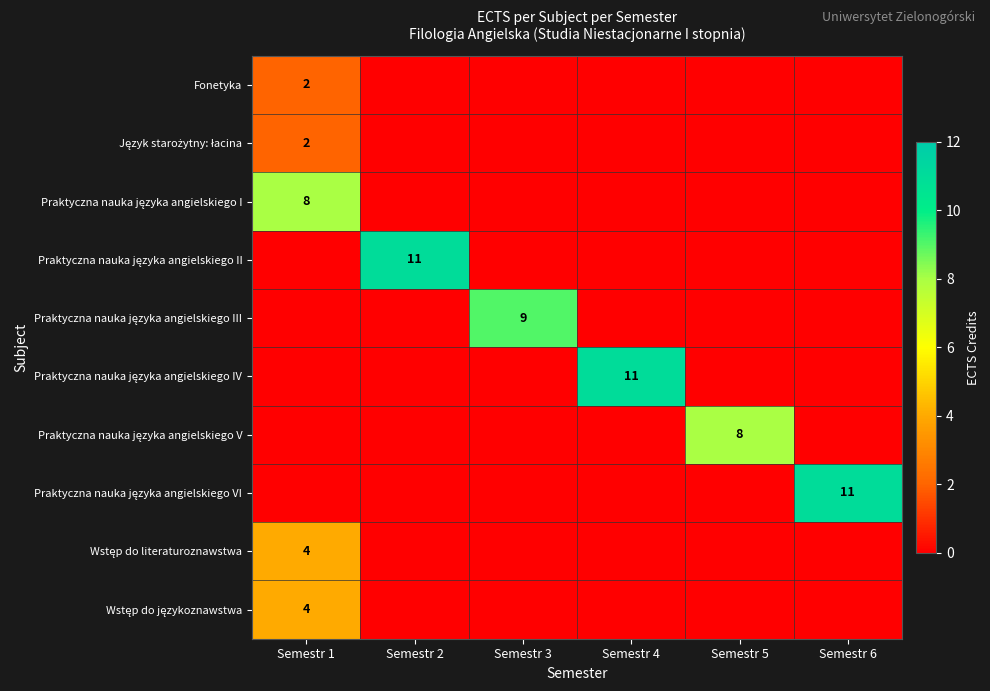

At how many categories does at least one series exceed 2?

6